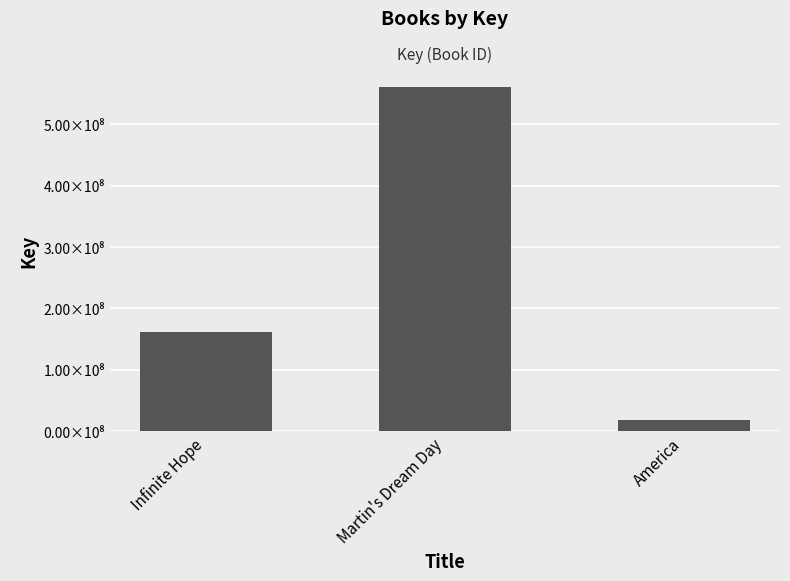

At which category does the chart reach its peak across all series?

Martin's Dream Day